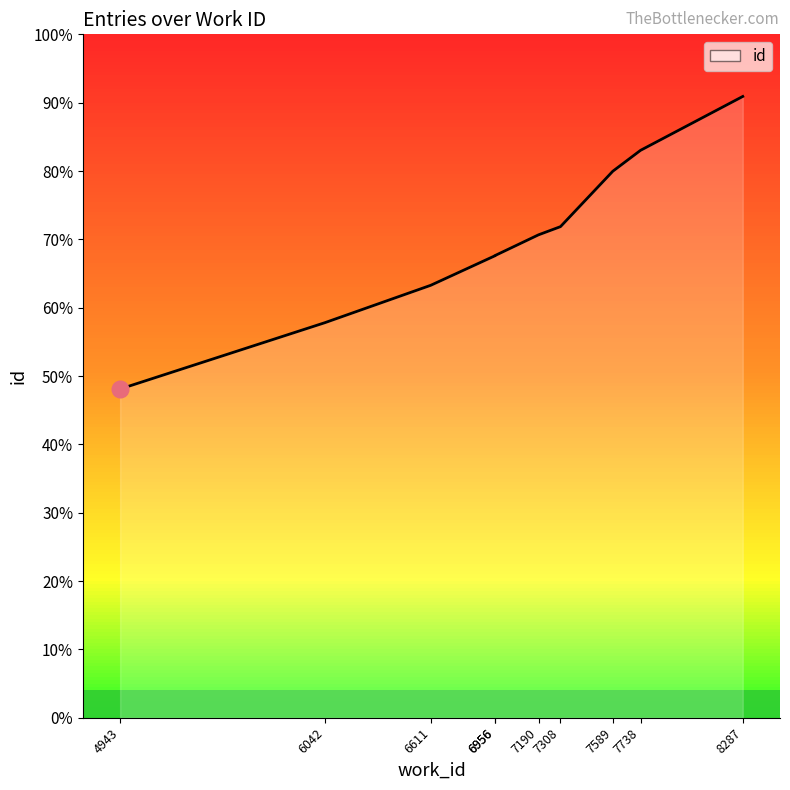

True or false: the data has more than 0 interior local peaks.

False